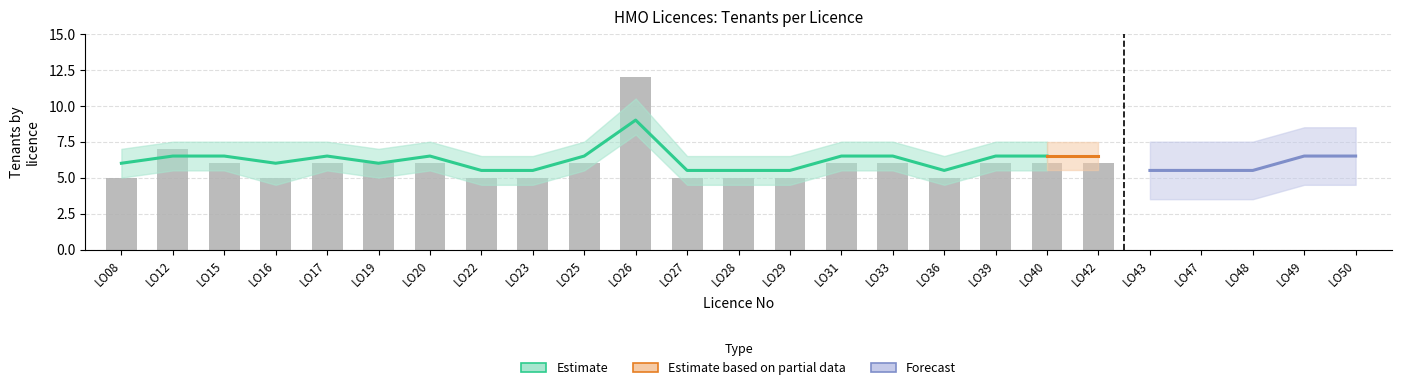

Between LO22 and LO31, which series saw the biggest shift?

Tenants